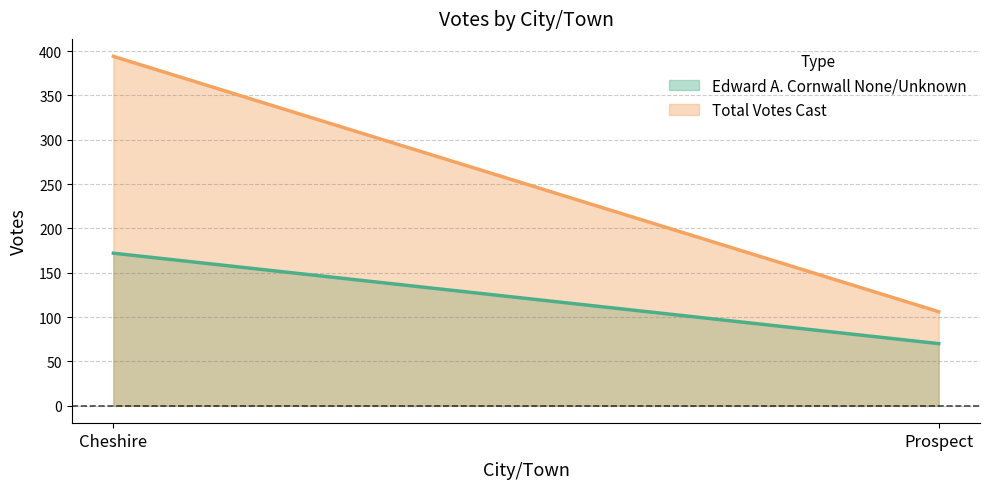

Which series has the largest total across all categories?

Total Votes Cast